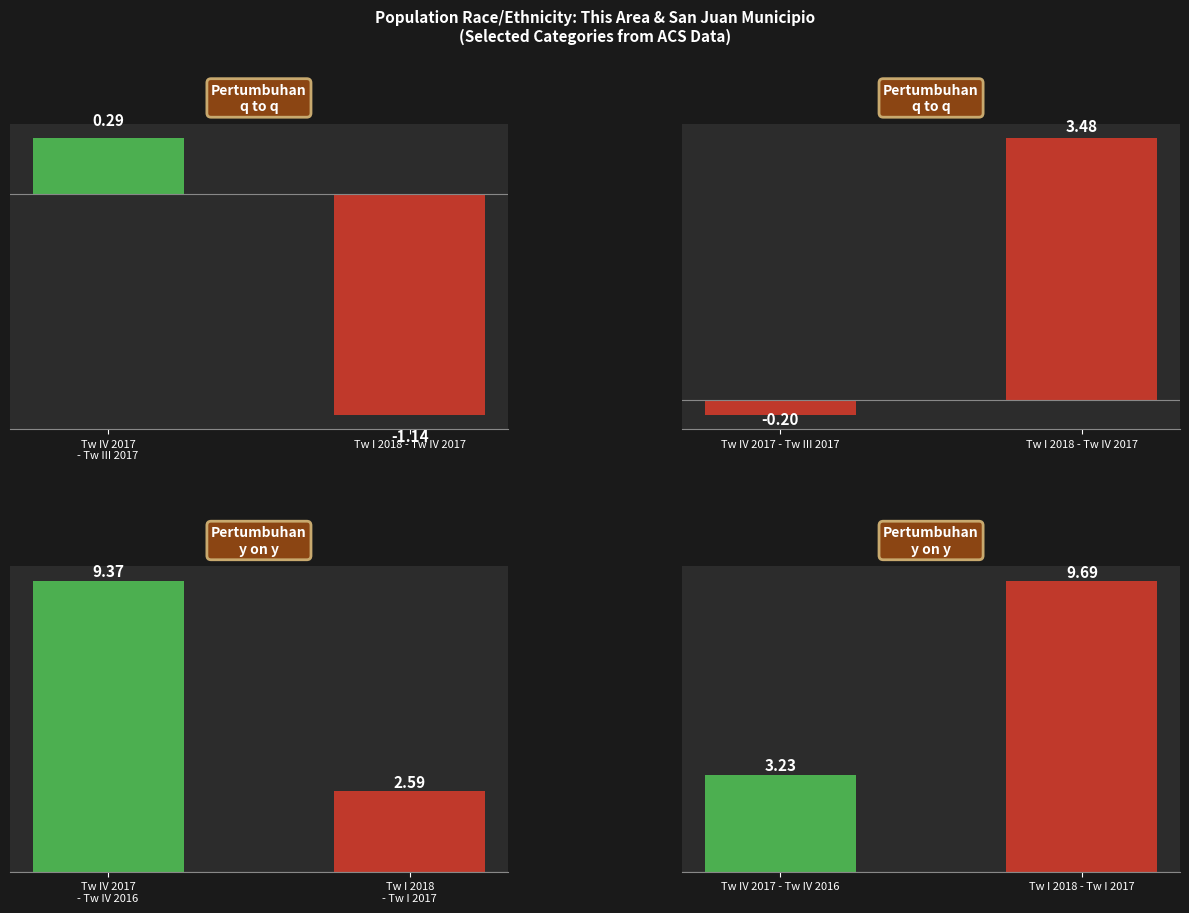

What are all the series names shown in the legend?

Pertumbuhan
q to q, Pertumbuhan
y on y